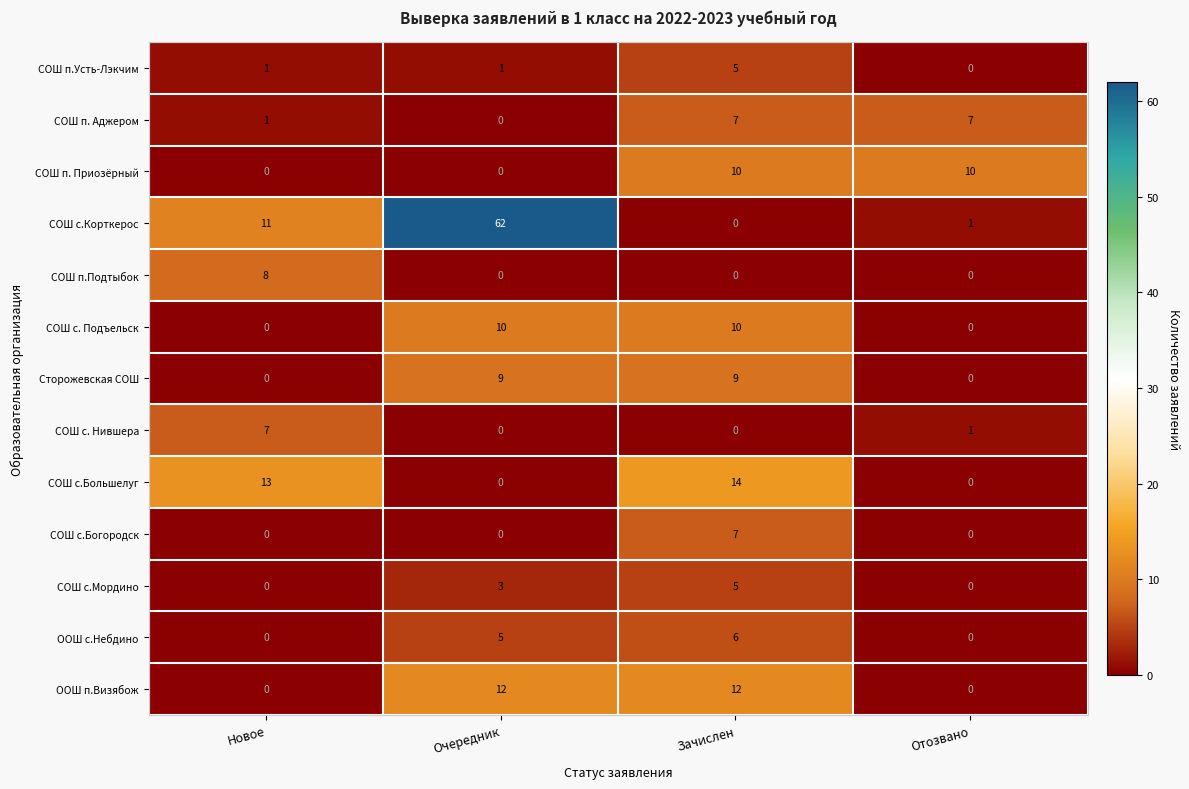

At which category is the sum across all series the highest?

Очередник